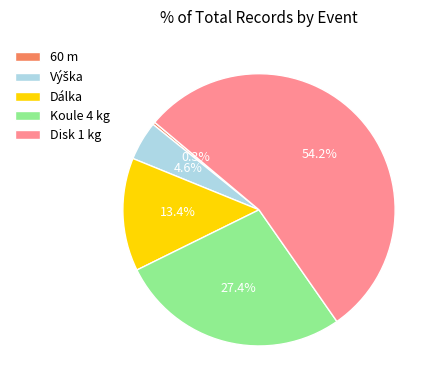

What is the largest slice in the pie chart?

Disk 1 kg